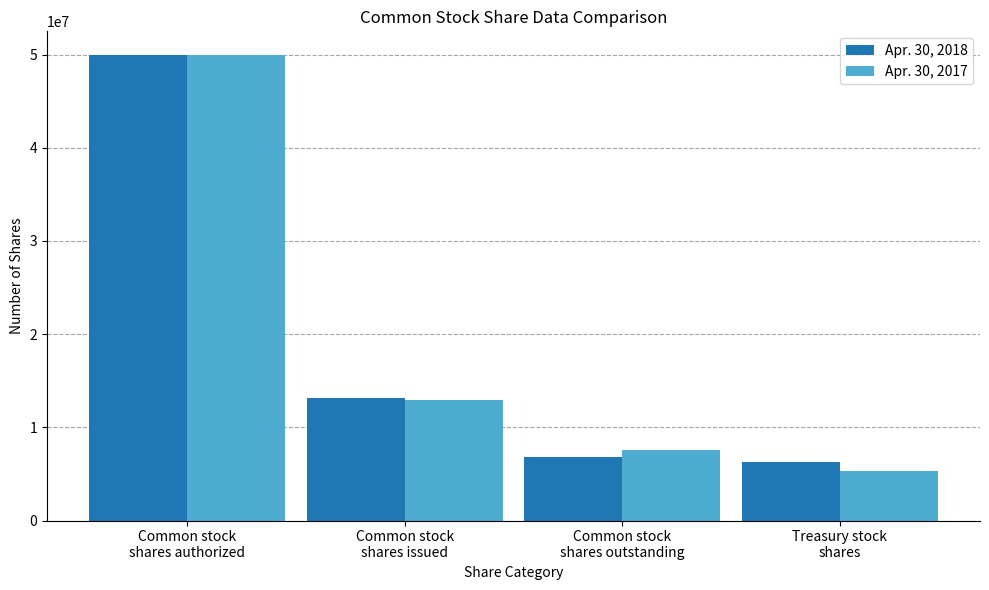

Is it true that Apr. 30, 2017 equals 1808248 at Treasury stock
shares?

False